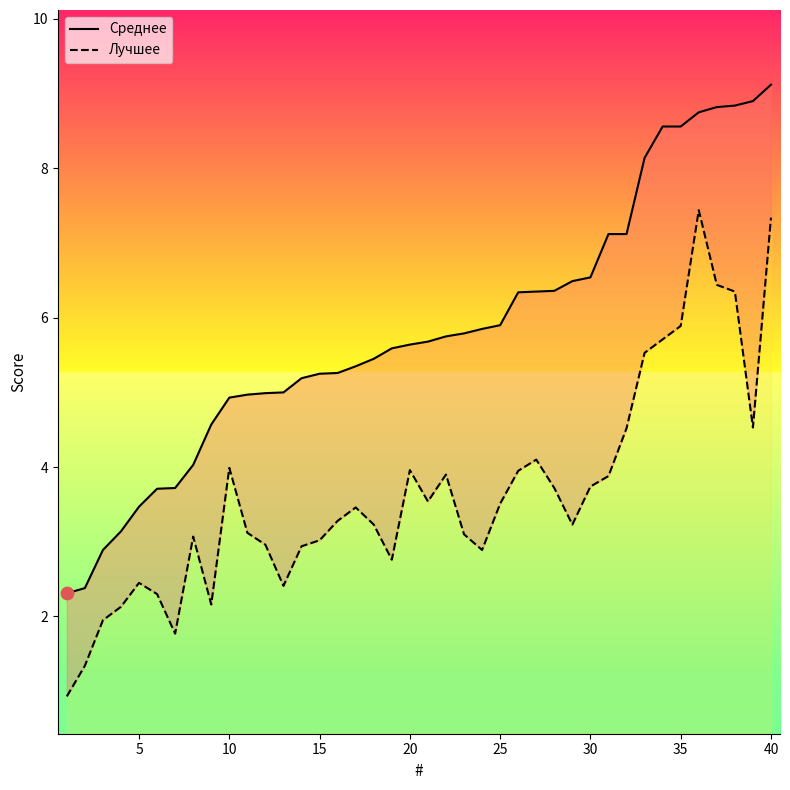

Which series has the largest Y range (max minus min)?

Среднее